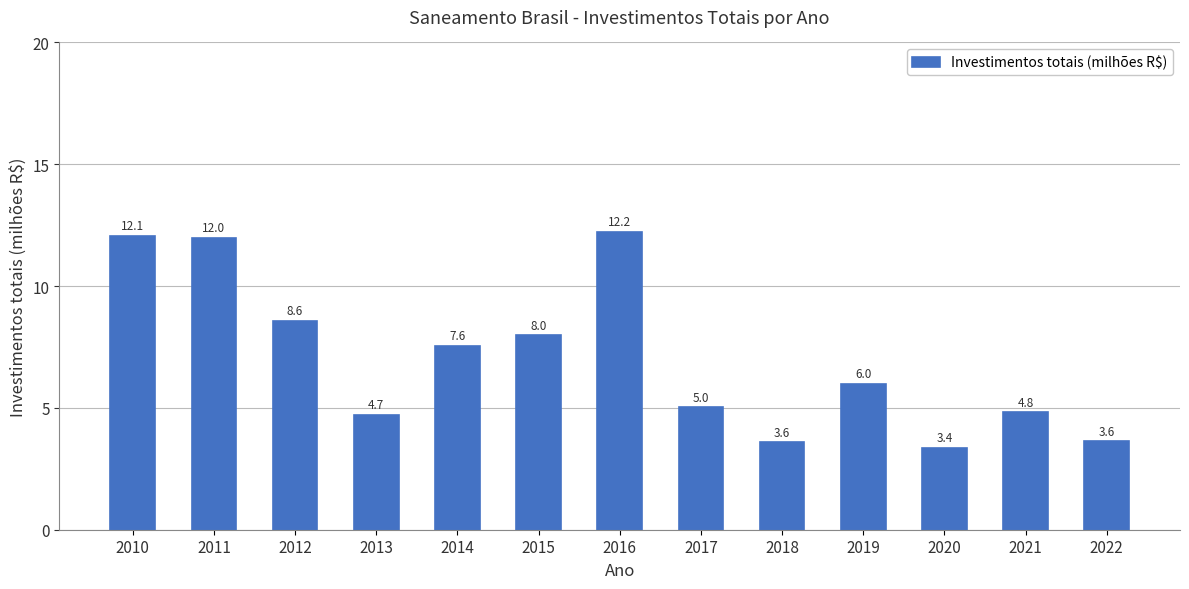

Count the number of categories in the chart.

13